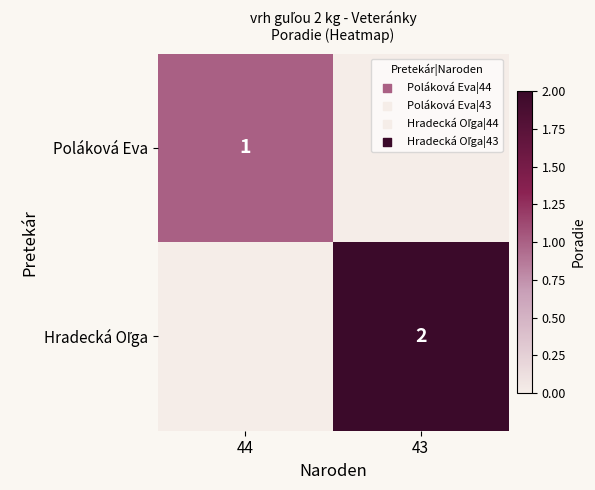

The value of Poláková Eva at 44 is 2. True or false?

False